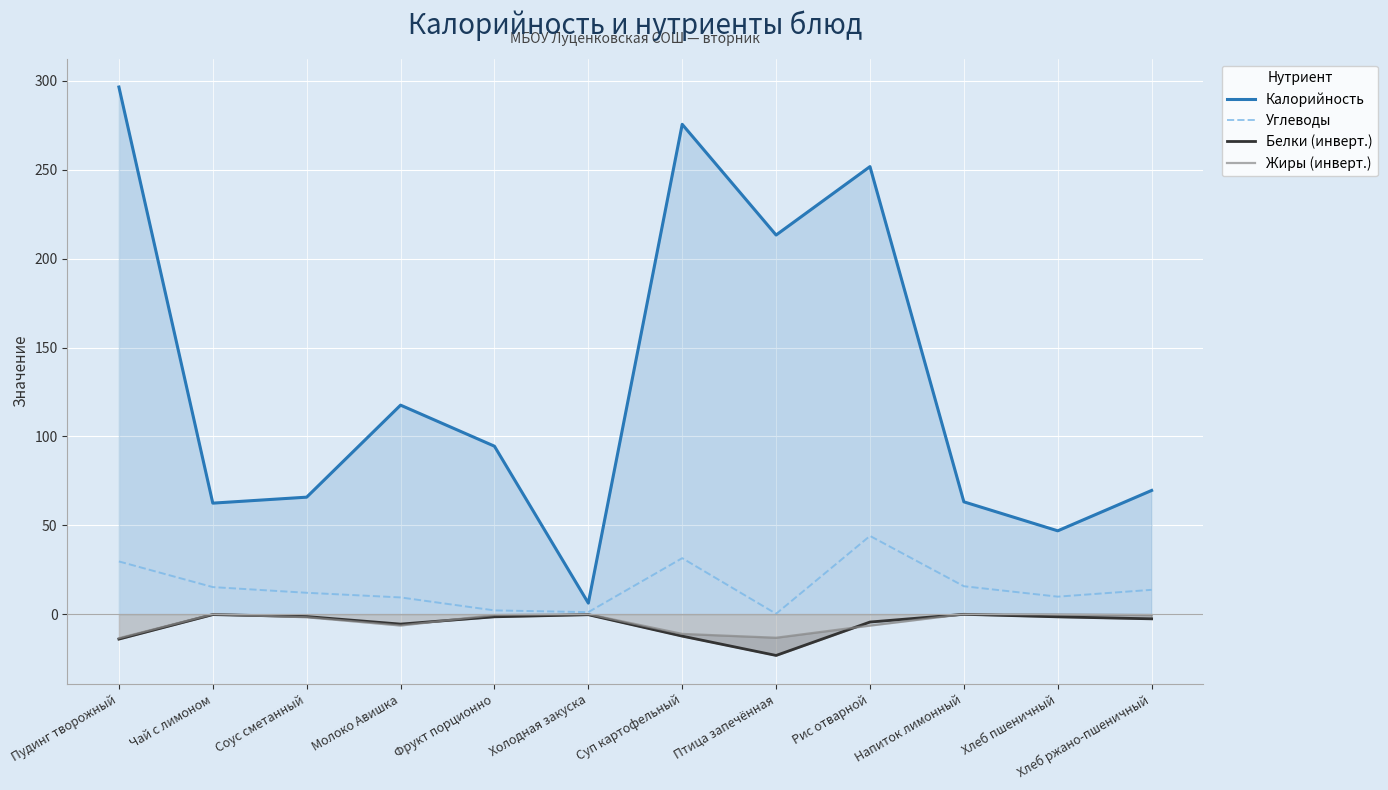

List the series in order of their peak value, lowest first.

Белки (инверт.), Жиры (инверт.), Углеводы, Калорийность